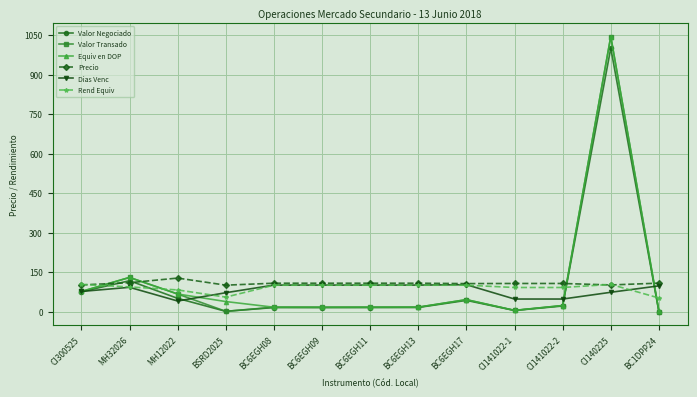

True or false: Valor Negociado and Dias Venc cross at least once.

True